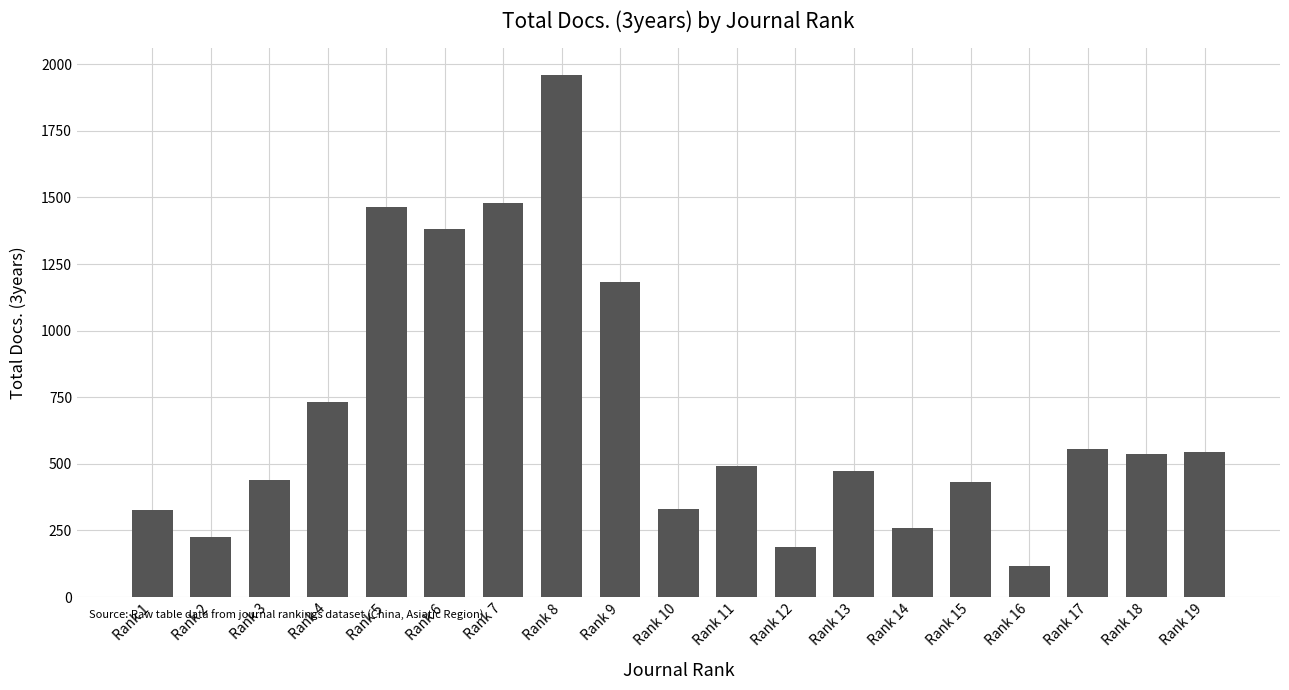

Count the number of data series in this chart.

1